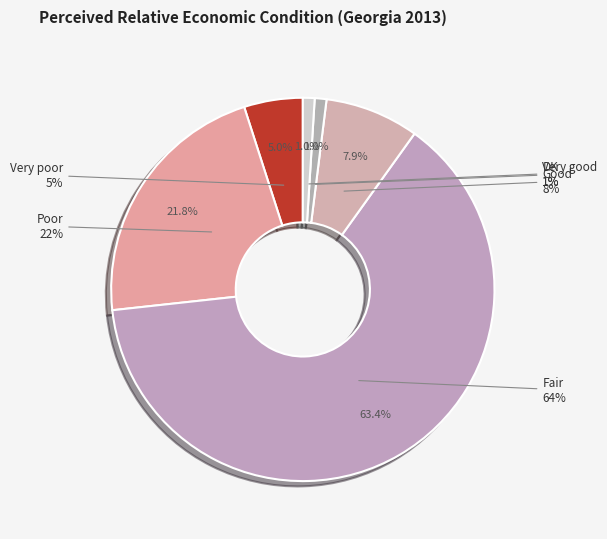

Which category has the smallest portion of the pie?

Very good